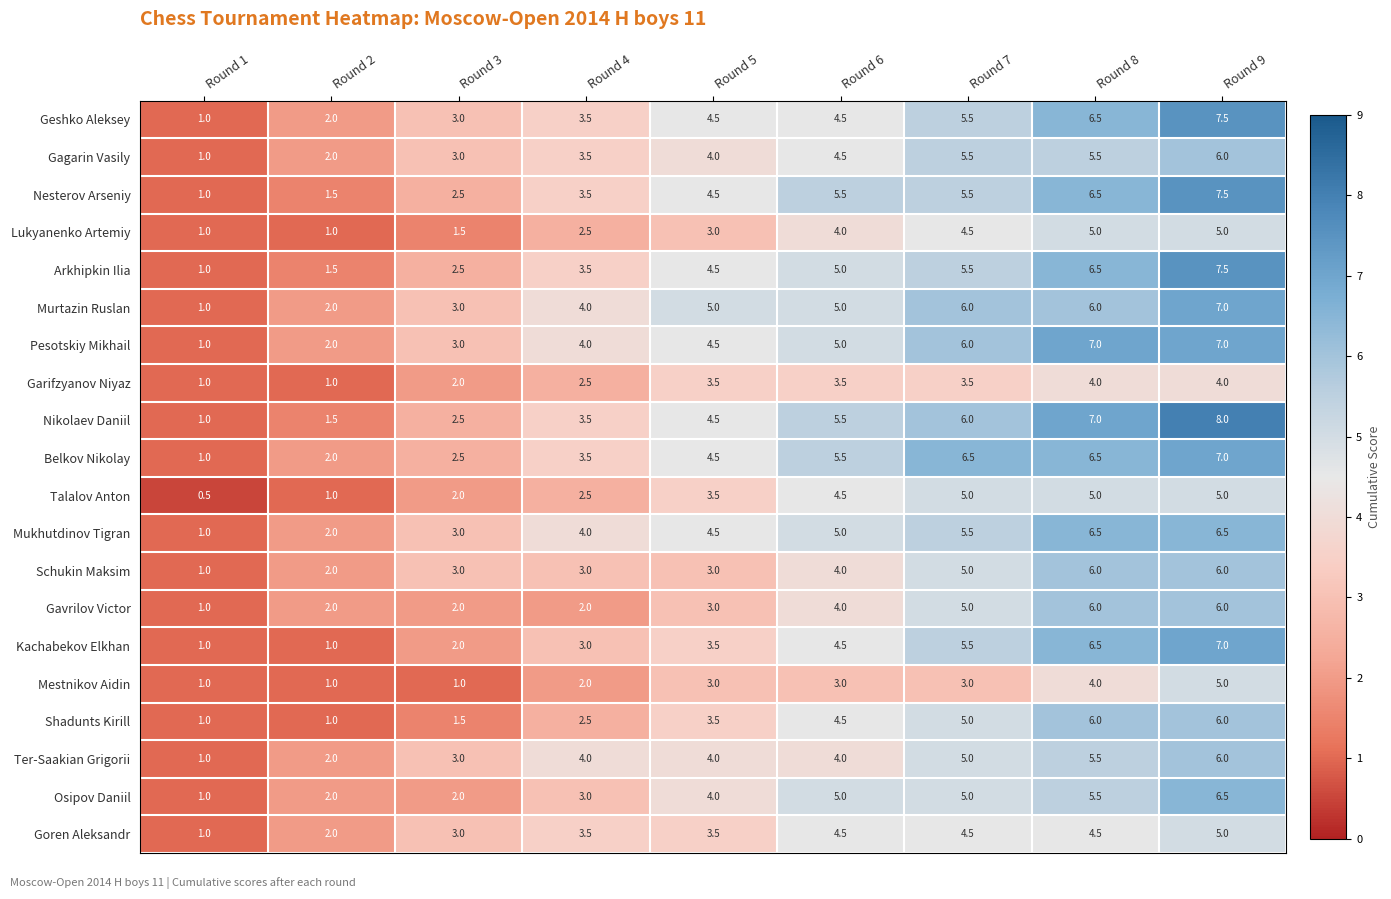

What is the difference between the Mukhutdinov Tigran values at Round 5 and Round 1?

3.5